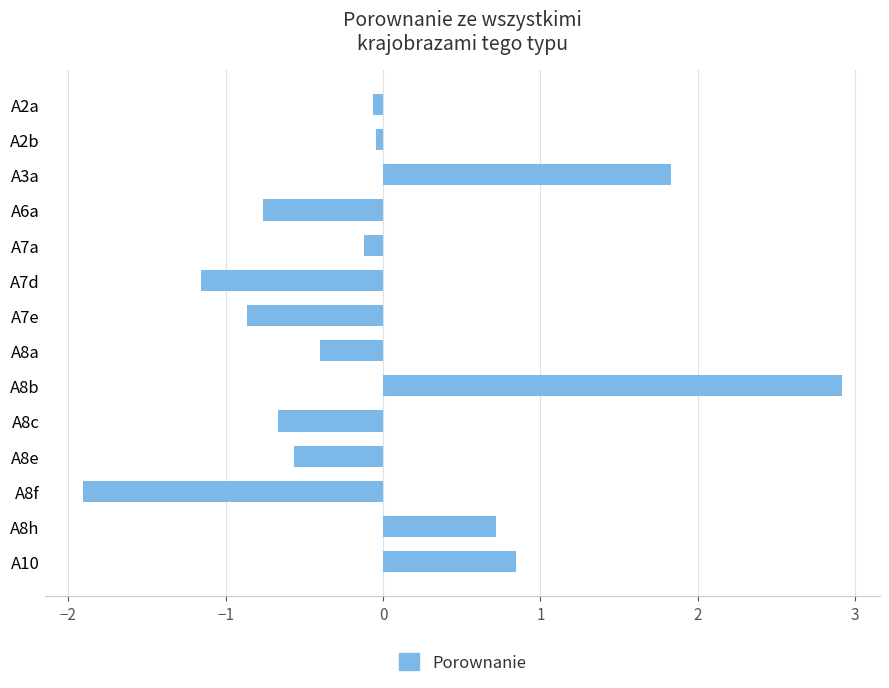

What is the smallest value displayed?

-1.9